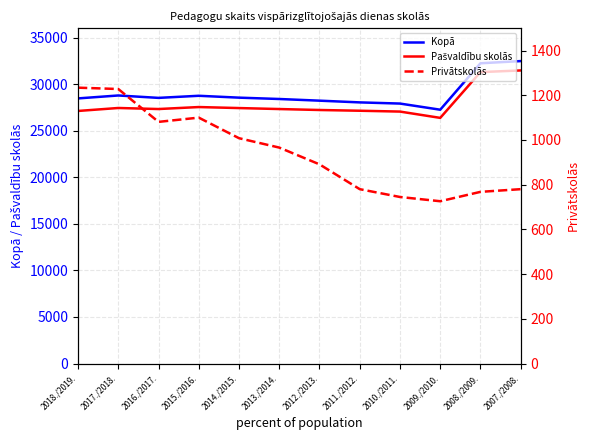

True or false: Pašvaldību skolās has a value of 42941 at 2014./2015..

False